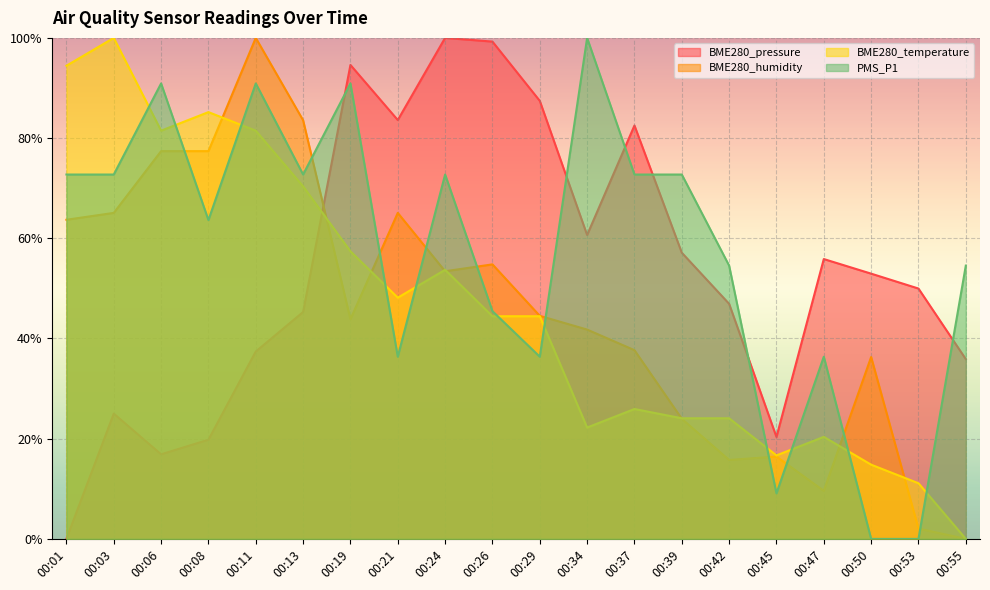

How many intersections are there between PMS_P1 and BME280_pressure?

6